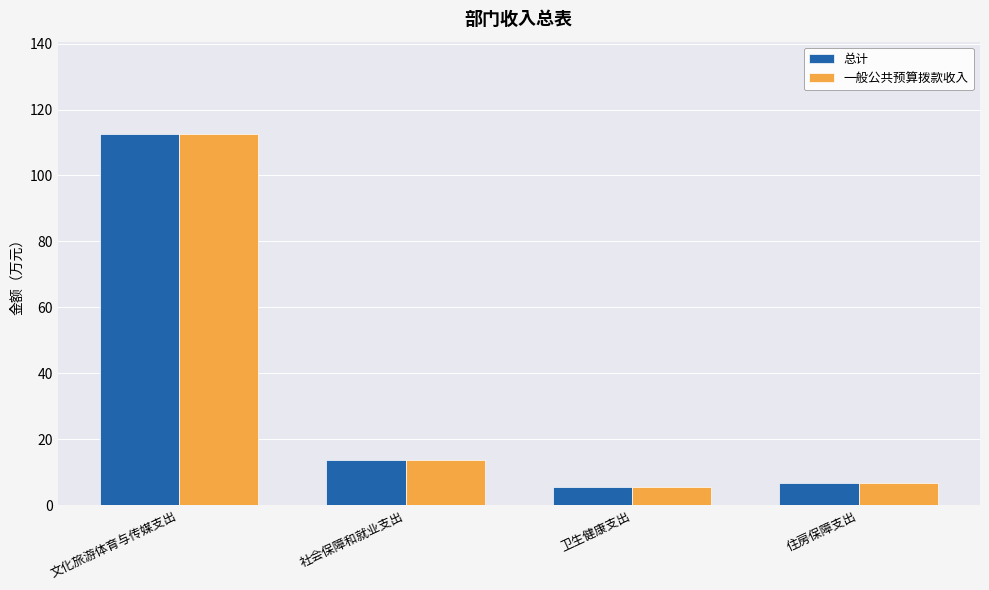

What position from the right is 卫生健康支出?

2